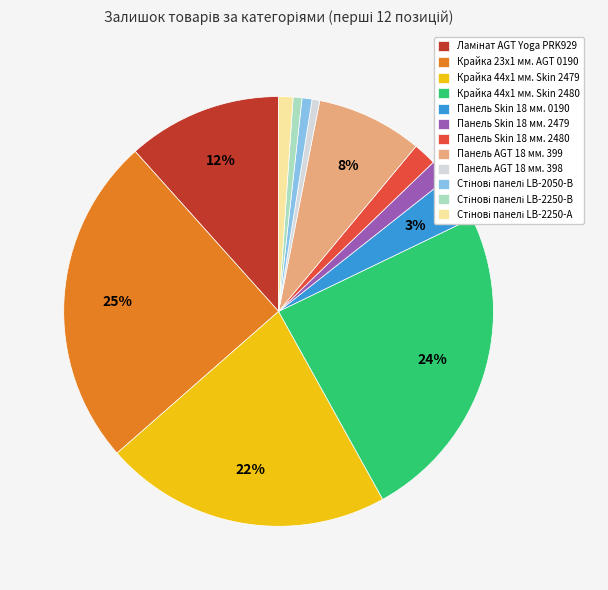

To the nearest percent, what is the difference between the largest and smallest slice percentages?

24%